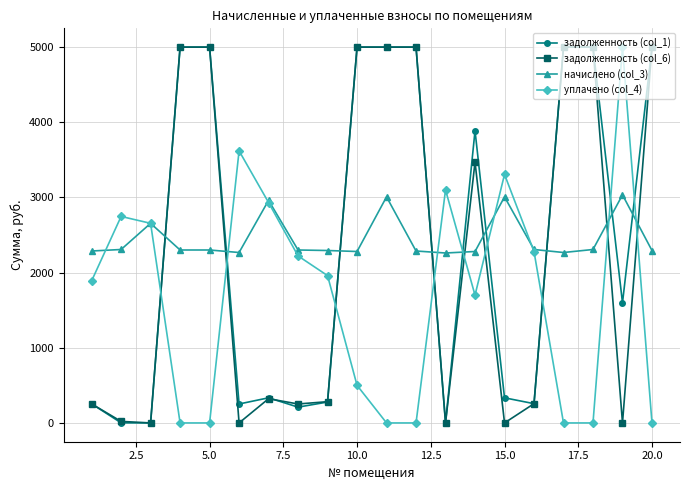

Which series has the largest total across all categories?

начислено (col_3)